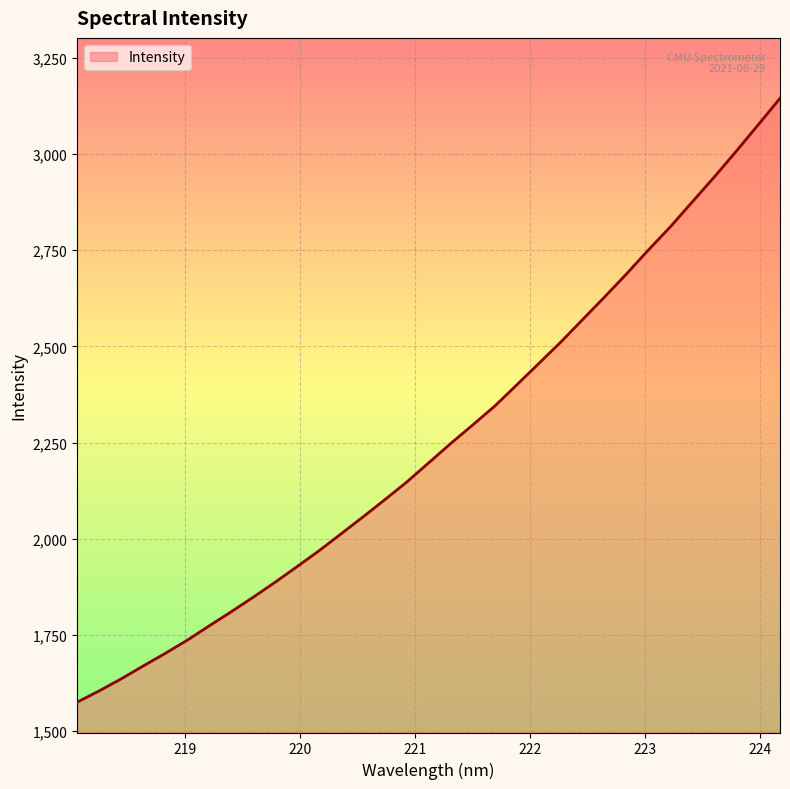

What is the minimum value shown in the chart?

1575.3